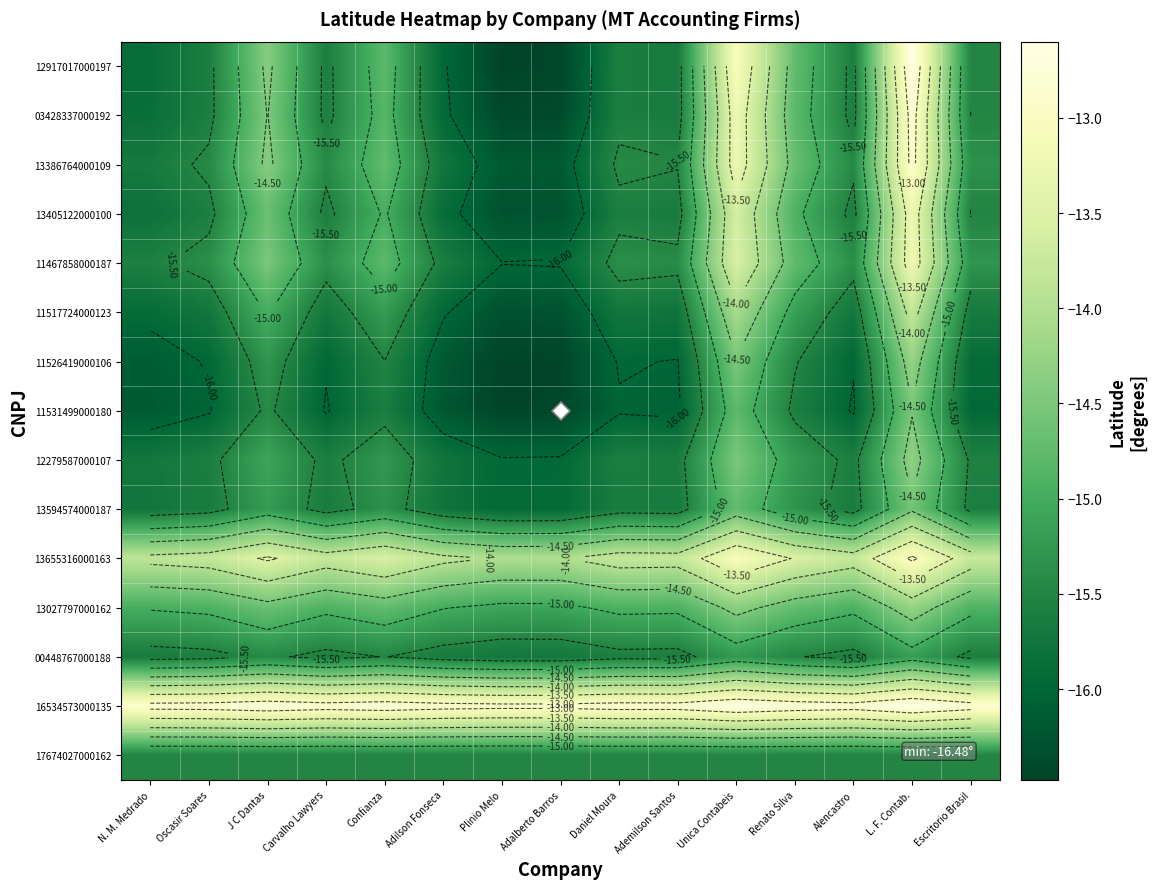

Where is 17674027000162 nearest to the value -15?

N. M. Medrado